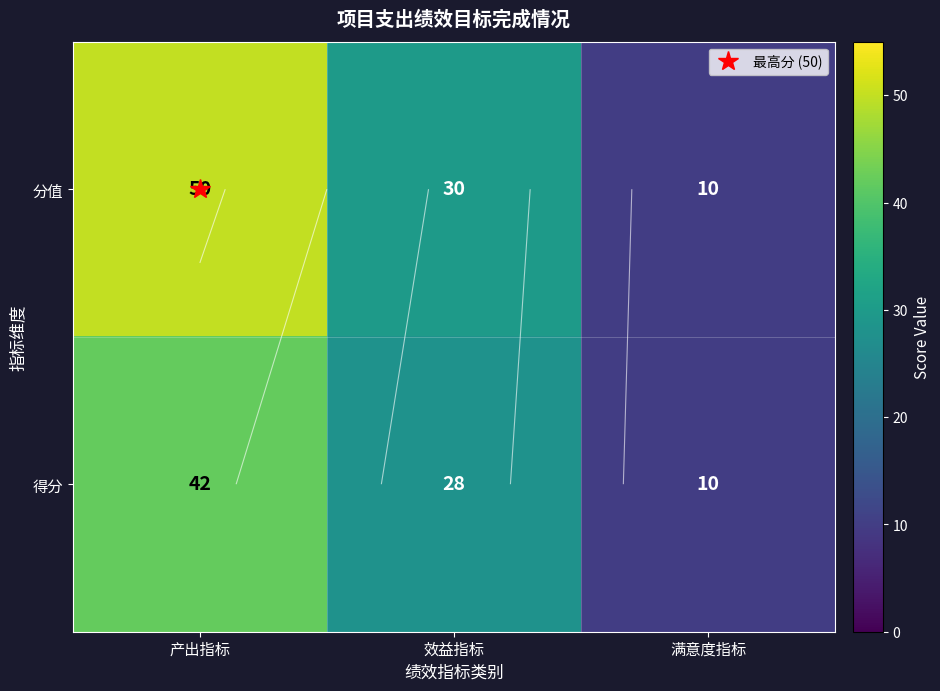

What is the smallest value displayed?

10